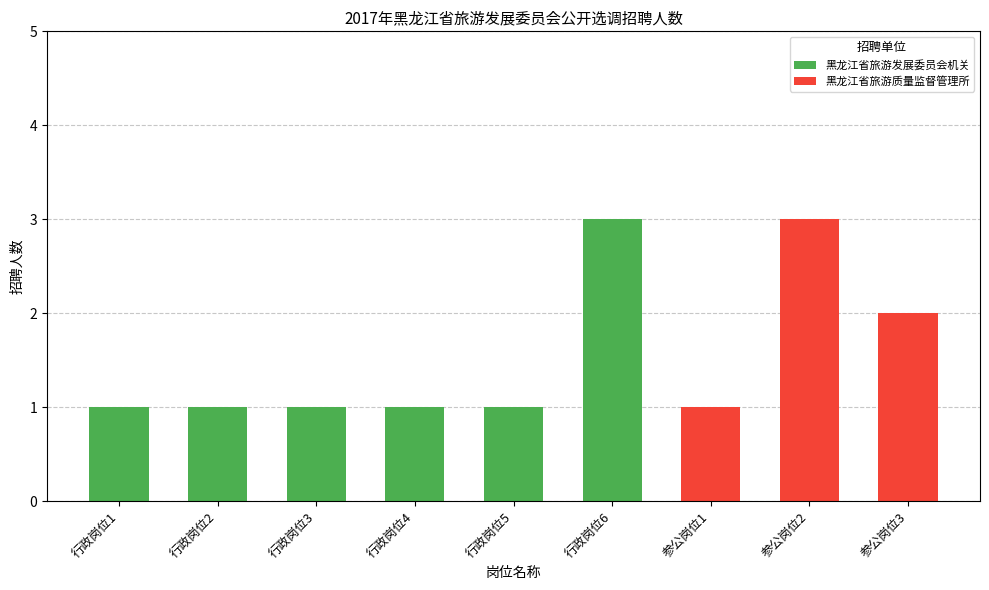

The 黑龙江省旅游发展委员会机关 series shows 3 at 行政岗位6. True or false?

True